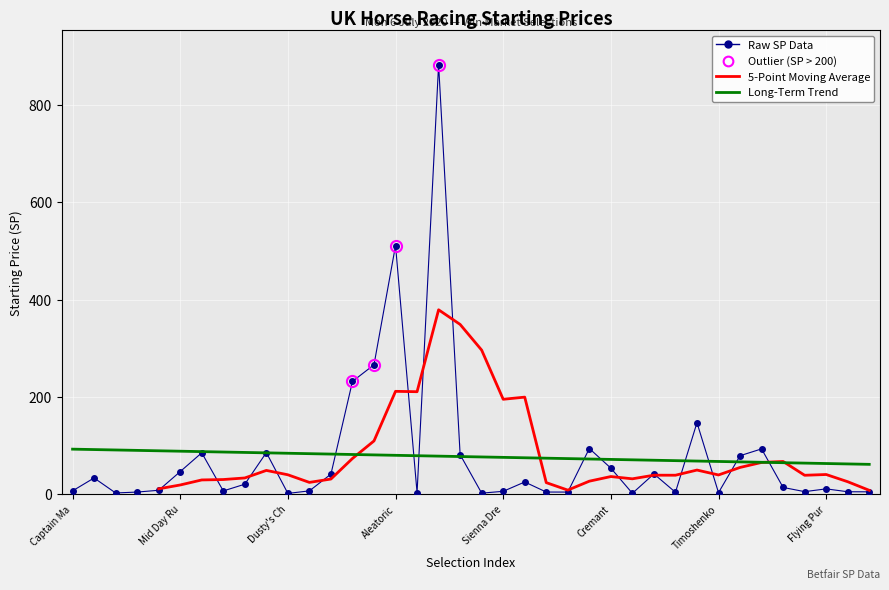

How many interior local valleys (lower than both neighbors) does the data have?

10